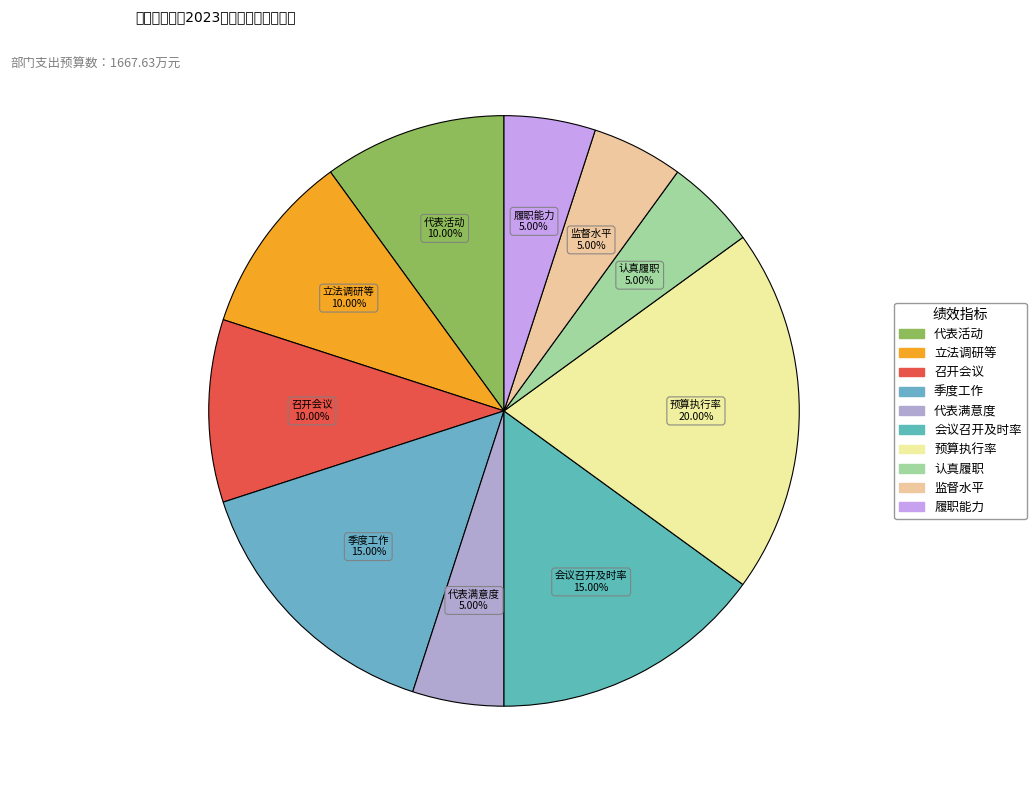

How many slices are in this pie chart?

10